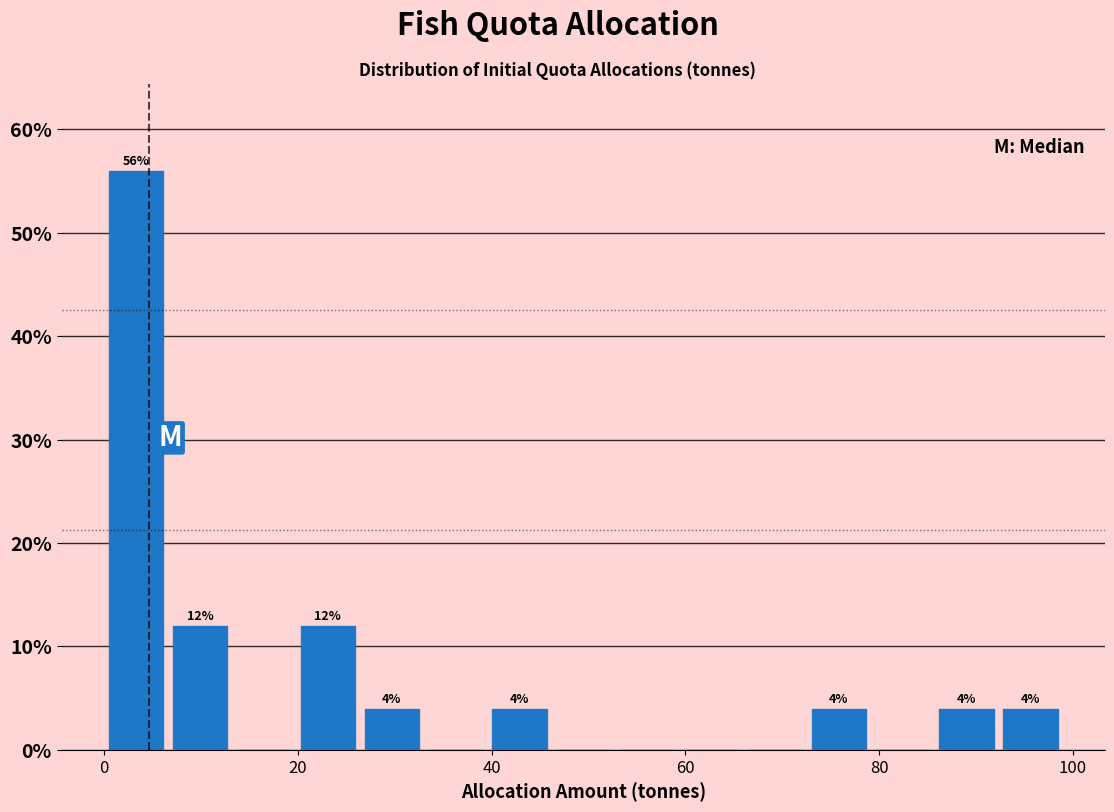

Read against the x-axis, roughly where is the centre of the tallest bar?

4